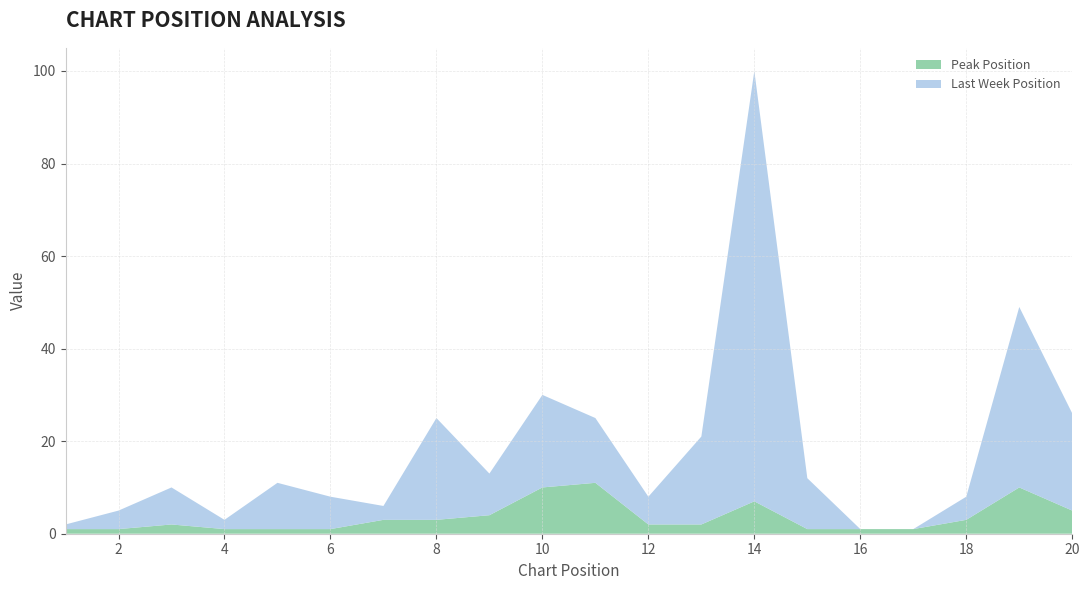

At which category is the sum across all series the highest?

14